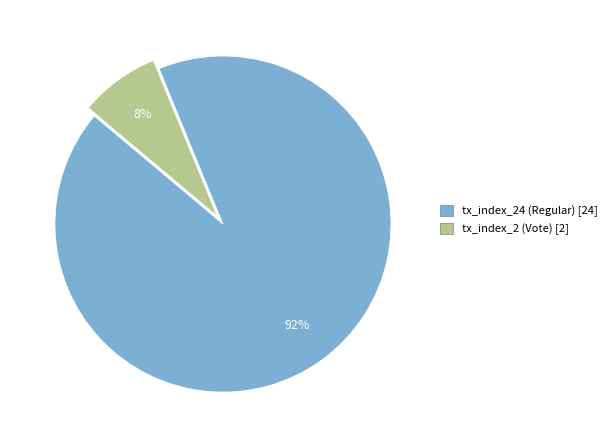

How many segments does this pie chart have?

2